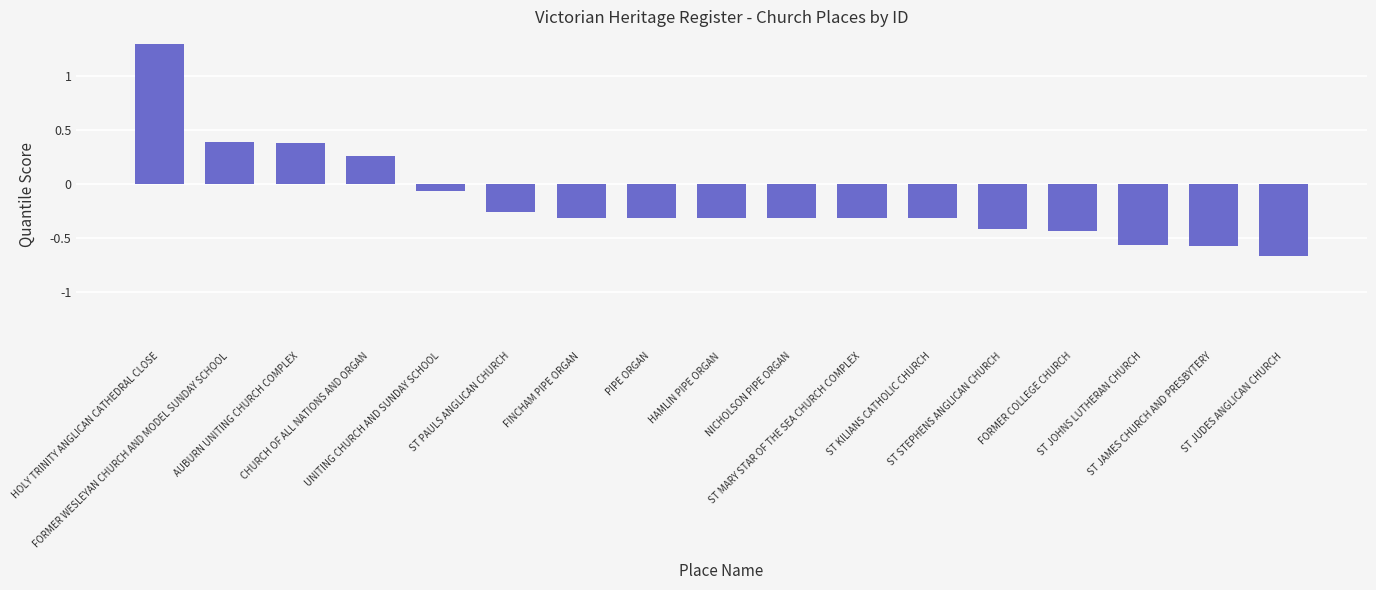

True or false: the data shows 2.4 at HOLY TRINITY ANGLICAN CATHEDRAL CLOSE.

False